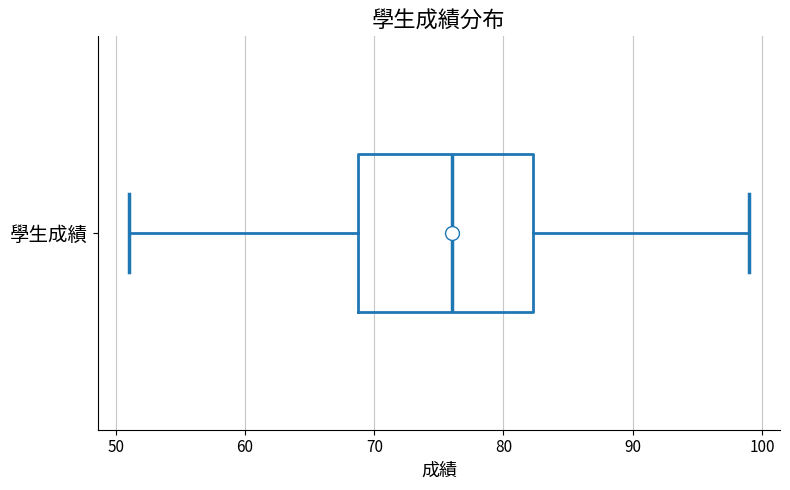

Read this box plot against the x-axis: the position of the median line, the range covered by the box, and the ends of both whiskers. The values are not printed on the chart, so give them approximately, as read against the axis.

median 76, box 69 to 82, whiskers 51 to 99